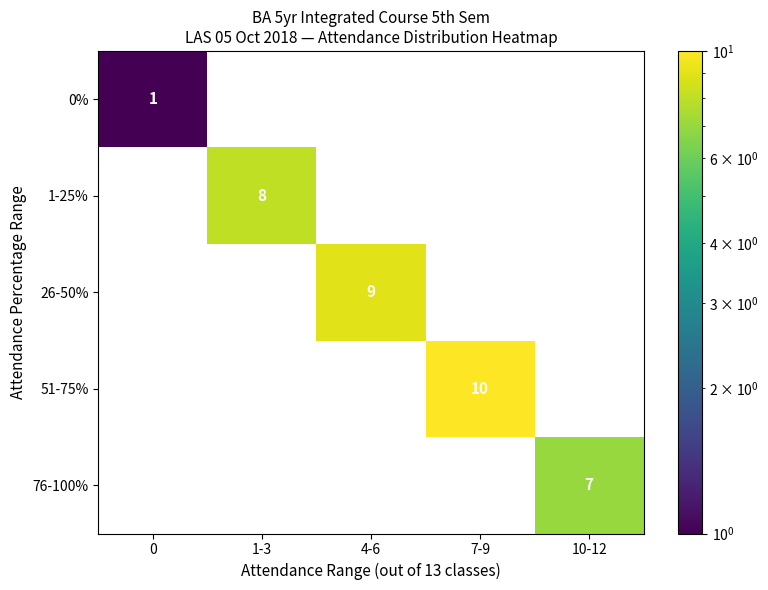

The 76-100% series shows -3 at 4-6. True or false?

False